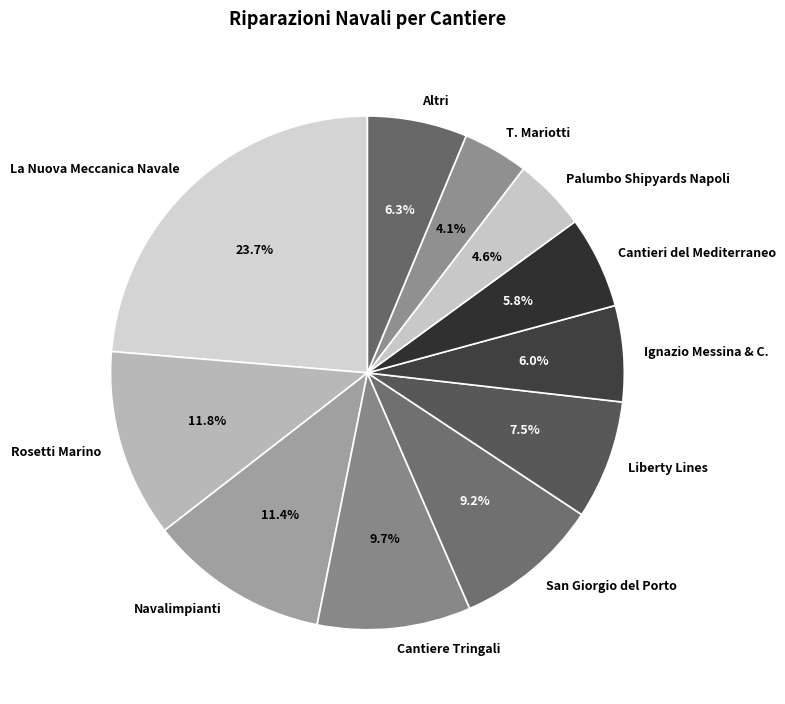

Is there any slice that represents more than half of the pie?

No